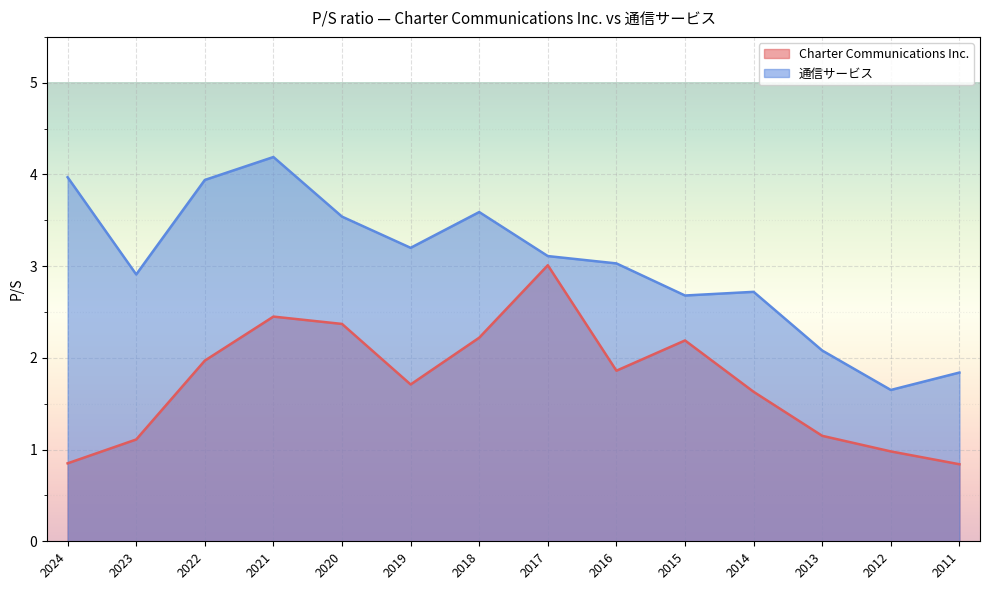

What is the total value across all series at 2023?

4.0